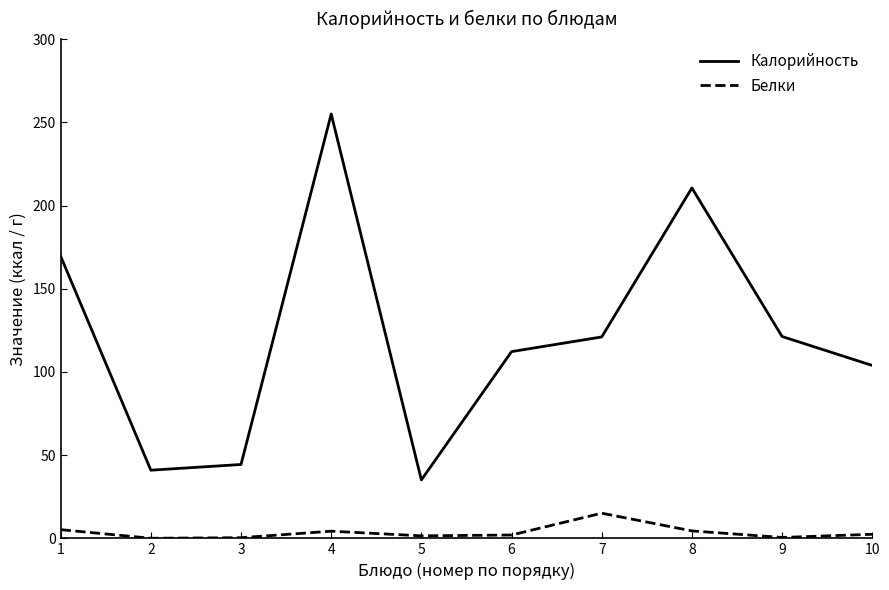

What is the highest value of the Калорийность series?

255.0